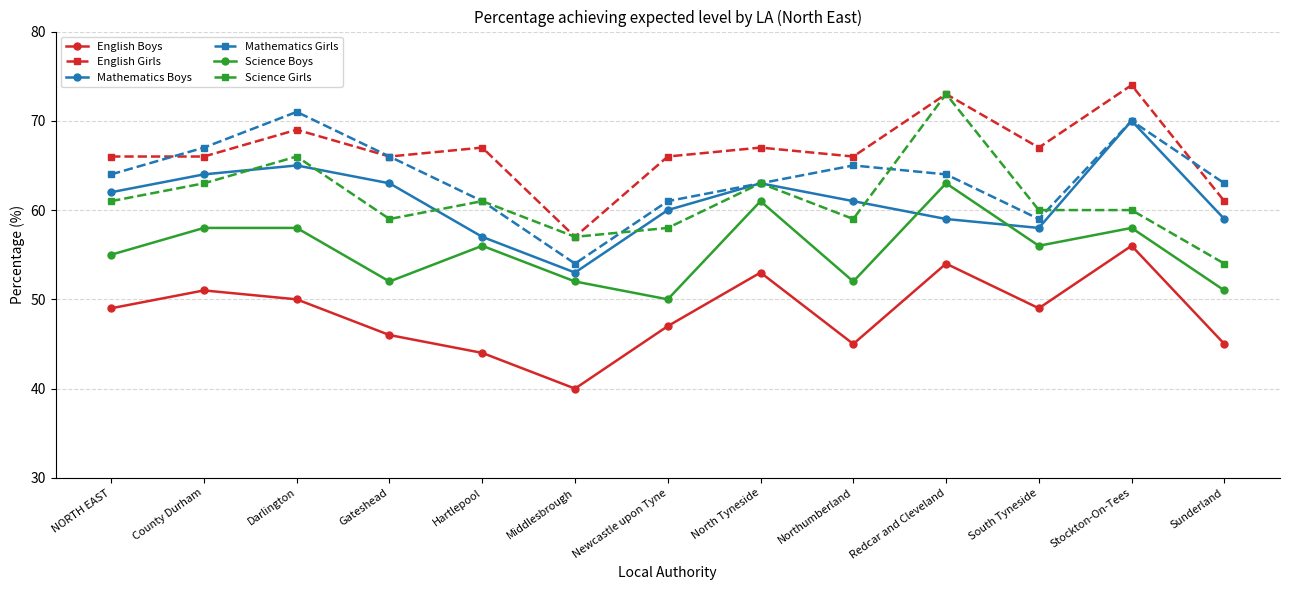

Where does the Science Girls series first go above 60?

NORTH EAST